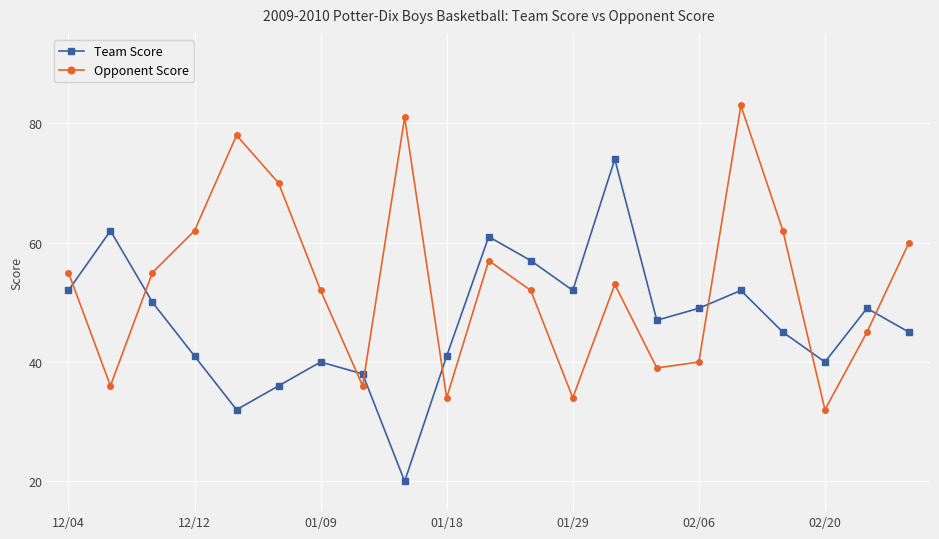

What is the sum of all Opponent Score values?

1116